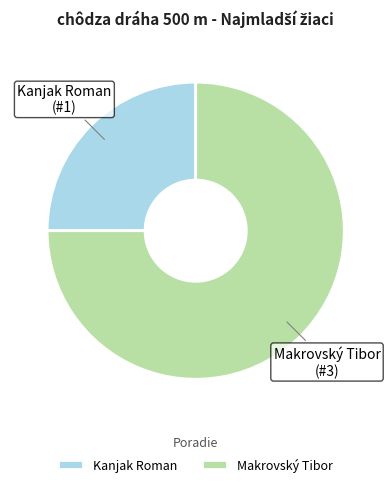

True or false: Kanjak Roman accounts for 31% of the total.

False